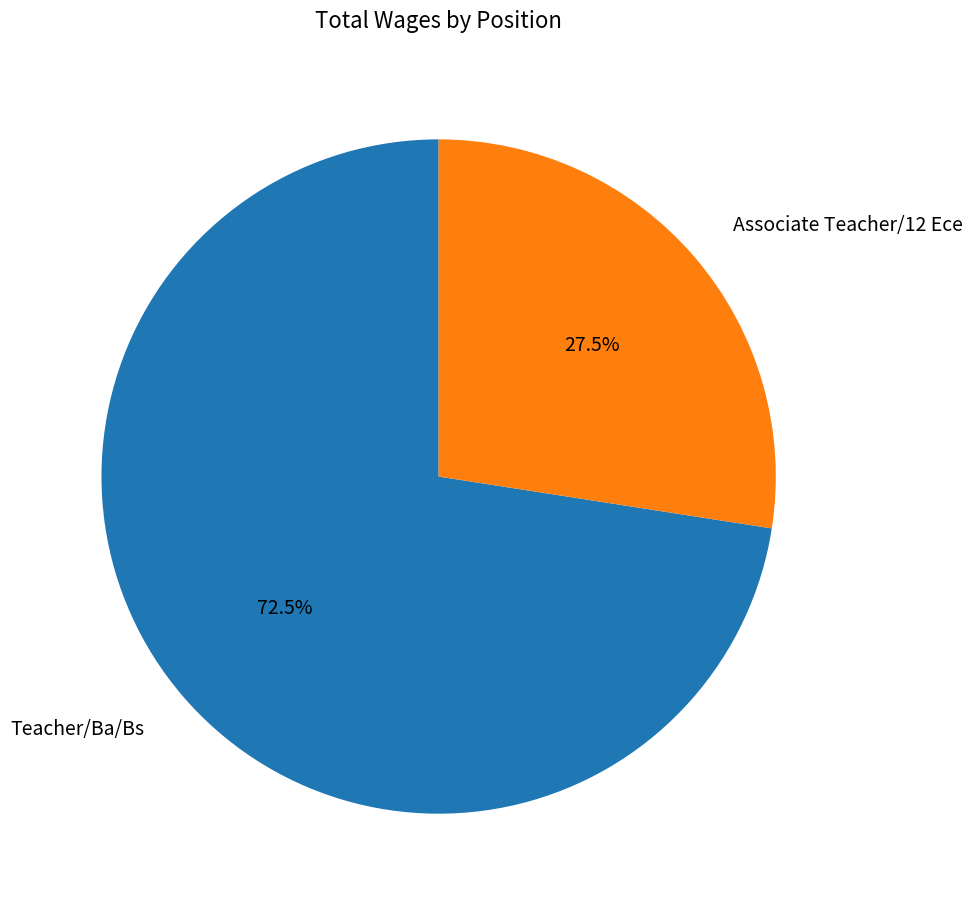

What percentage do Associate Teacher/12 Ece and Teacher/Ba/Bs together represent?

100.0%